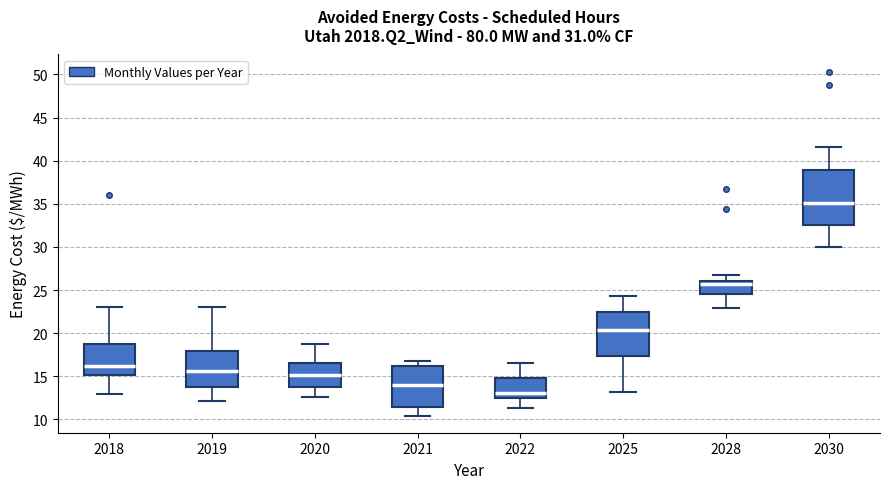

Which box is the tallest, from its lower edge to its upper edge?

2030